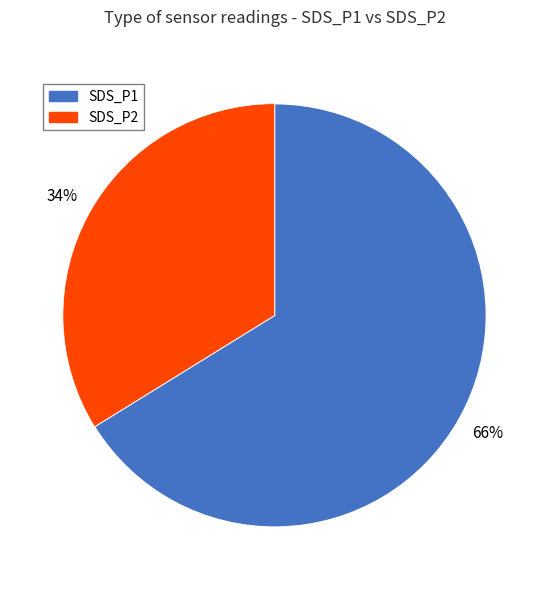

Does any single category account for the majority?

Yes